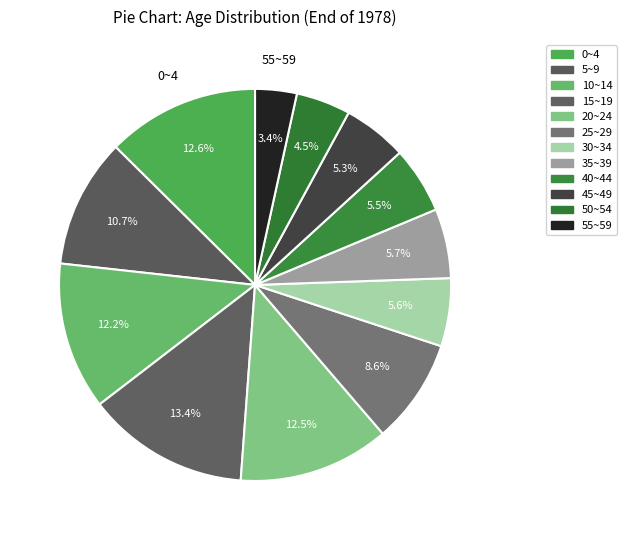

How many segments does this pie chart have?

12